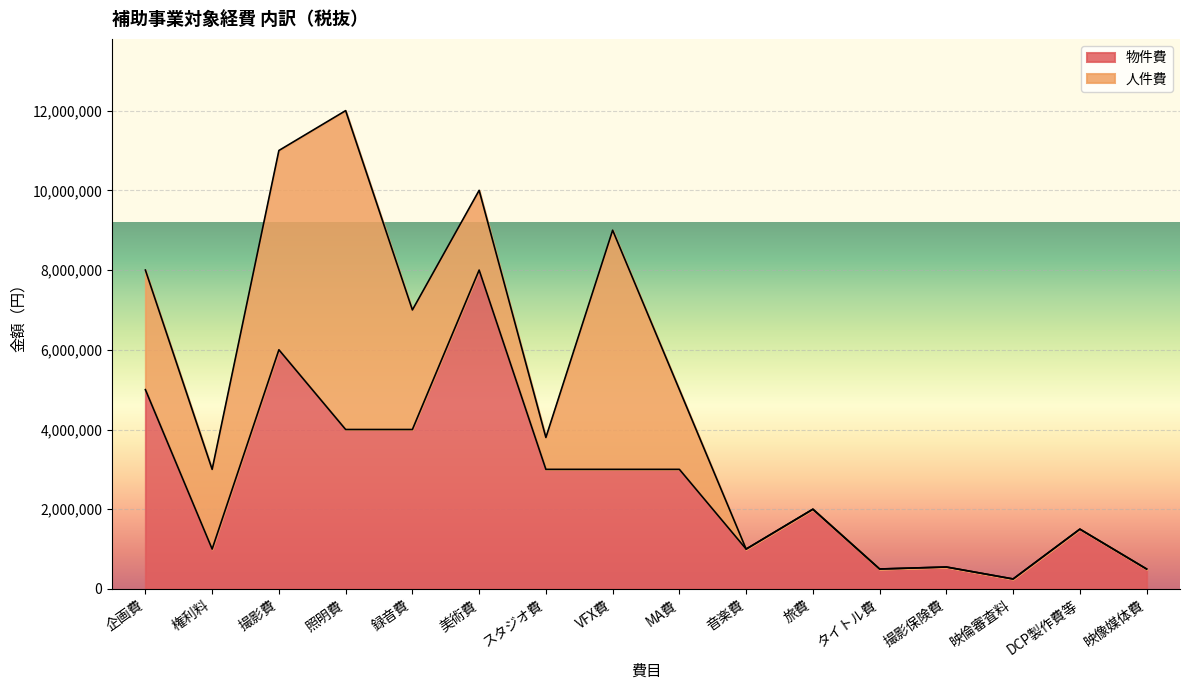

What is the ratio of the value at タイトル費 to the value at 企画費?

0.1